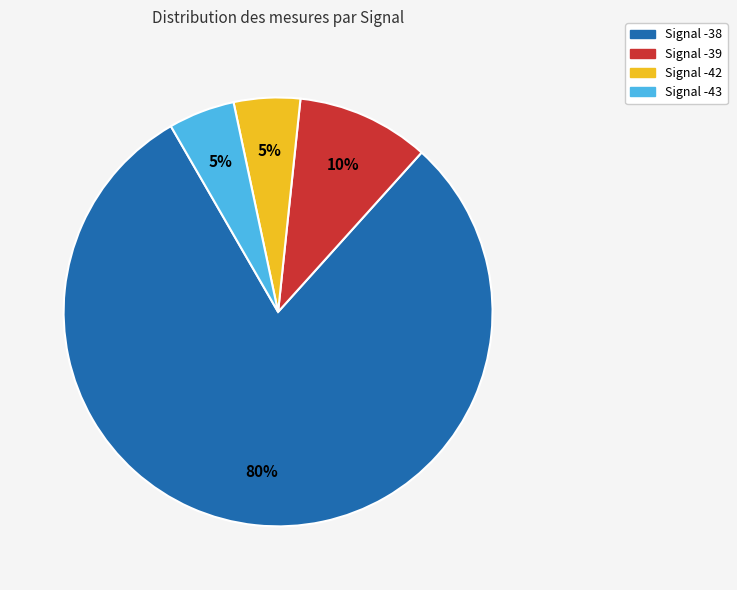

Is there a majority slice in this chart?

Yes